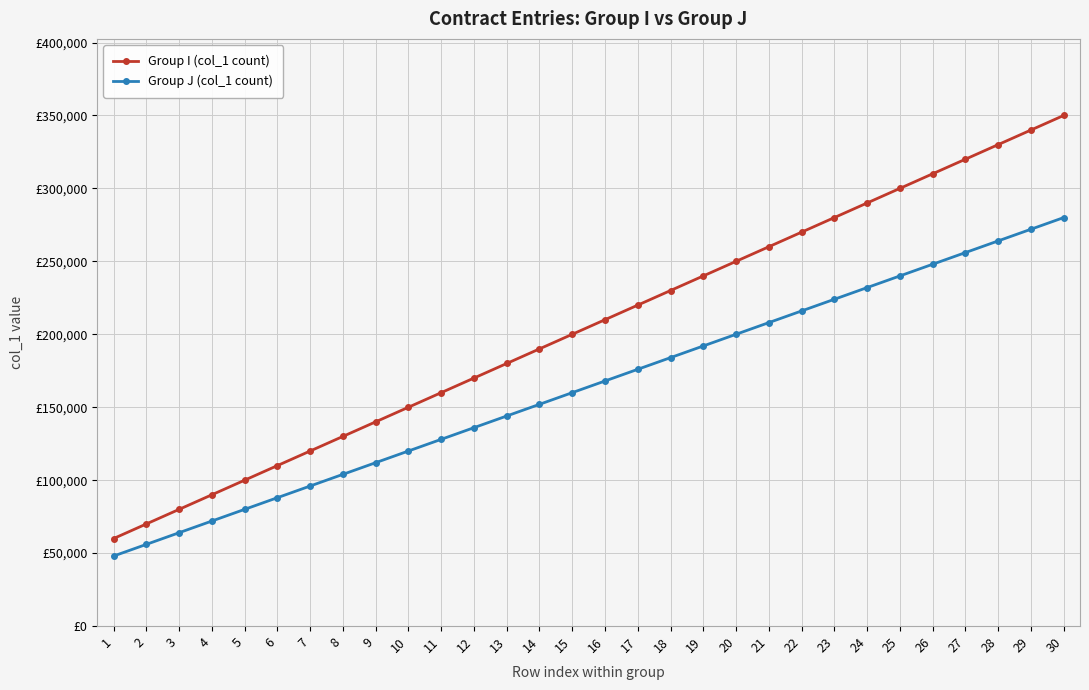

What are all the series names shown in the legend?

Group I (col_1 count), Group J (col_1 count)